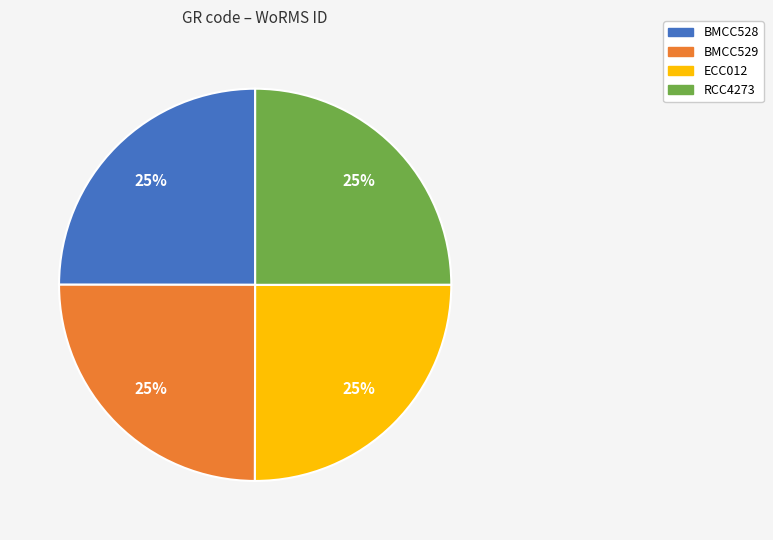

Does BMCC528 account for over 50% of the chart?

No